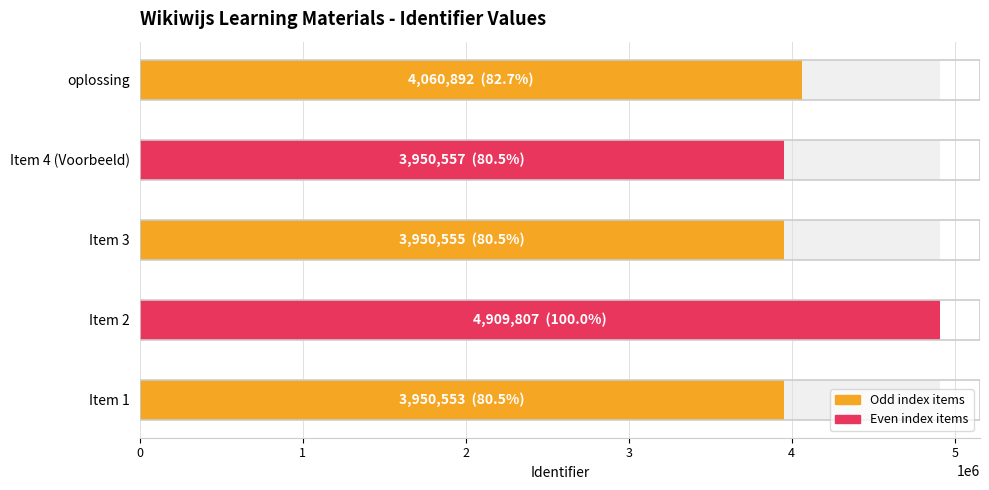

What is the greatest value displayed?

4909807